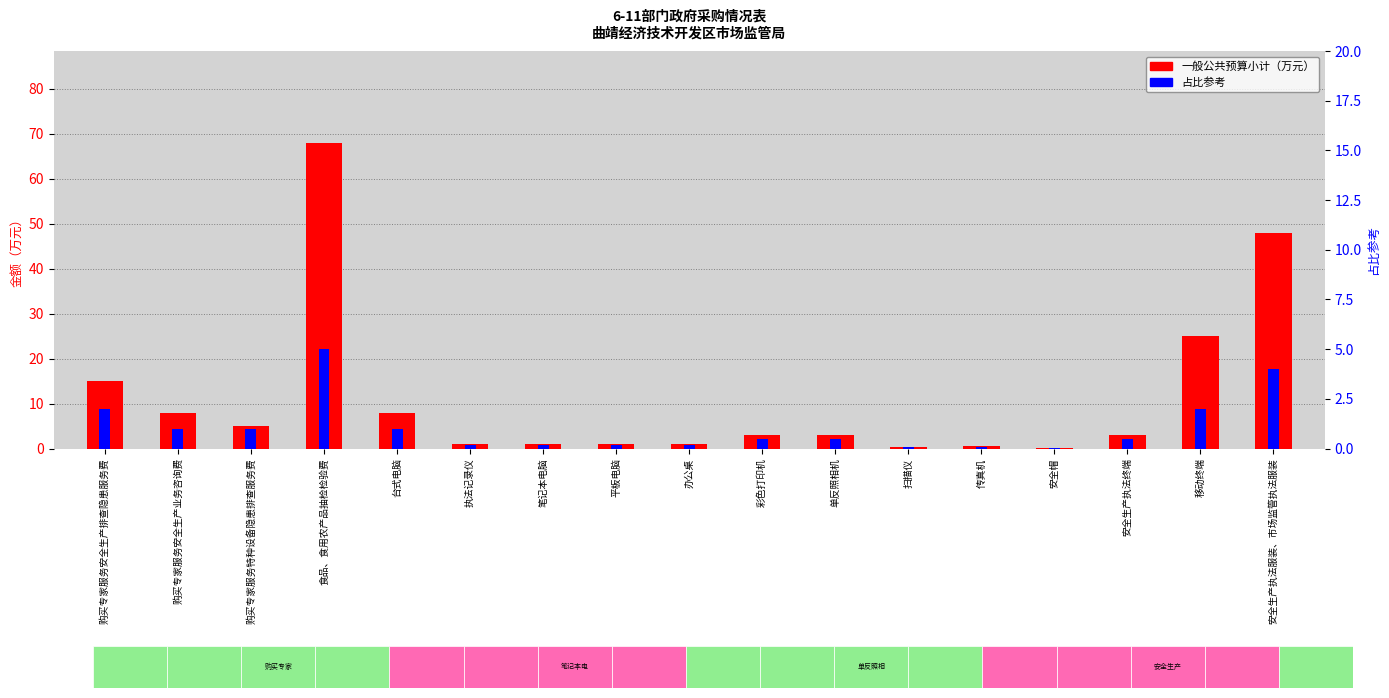

Rank the series at 安全生产执法终端 from highest to lowest value.

一般公共预算小计 (万元), 占比参考